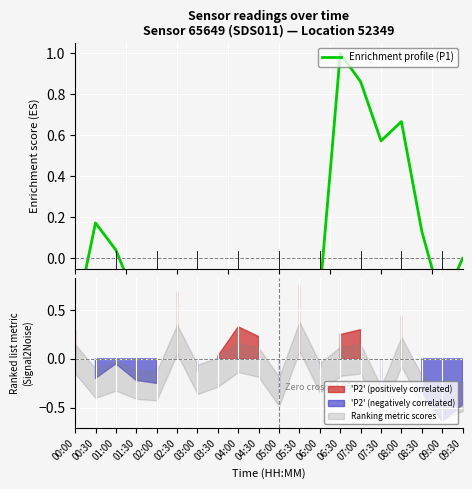

What is the difference between the second highest and minimum values?

1.7